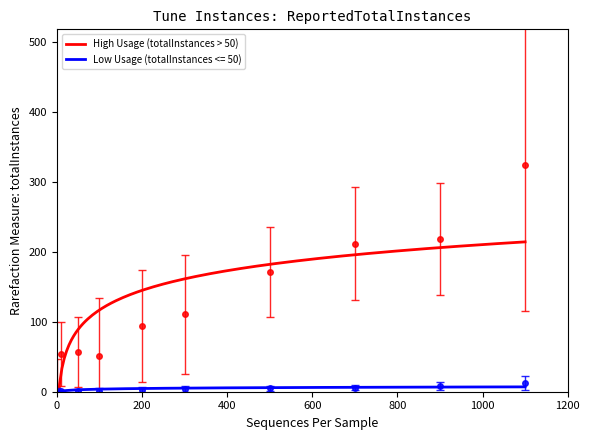

True or false: Low Usage (totalInstances <= 50) and High Usage (totalInstances > 50) intersect in this chart.

False